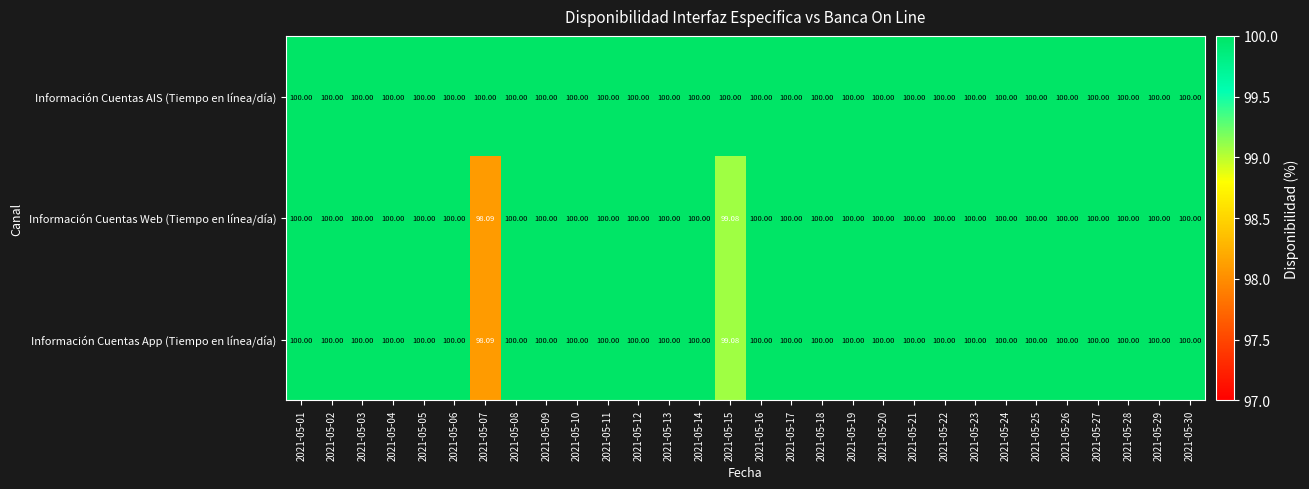

Which series has the largest total across all categories?

Información Cuentas AIS (Tiempo en línea/día)